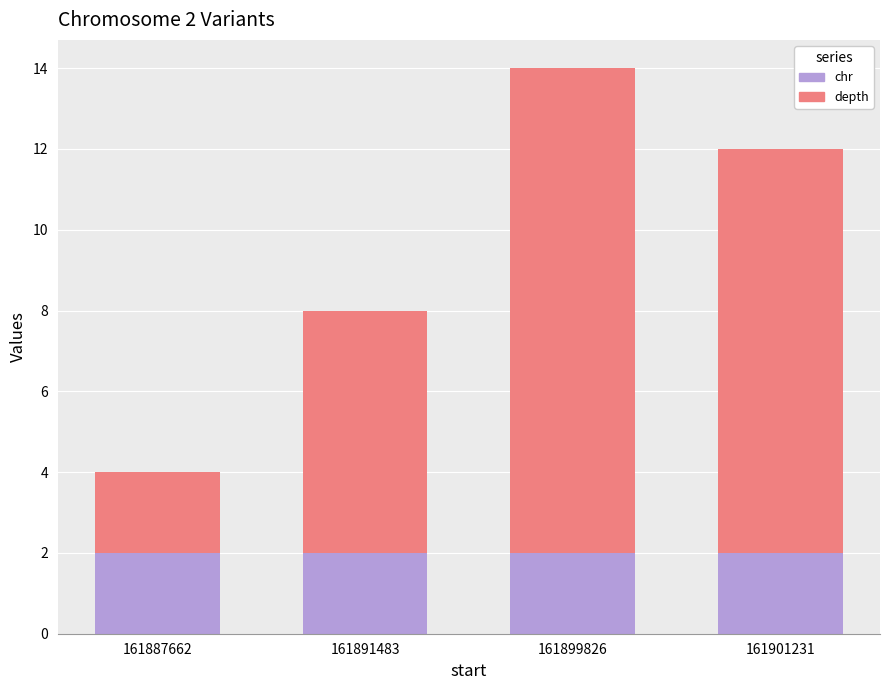

How many bars are there in total?

4